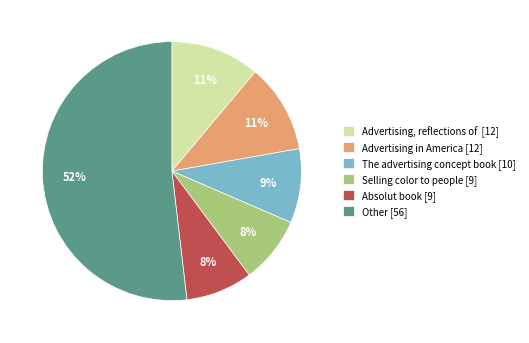

To the nearest percent, what percentage of the pie is Absolut book [9]?

8%